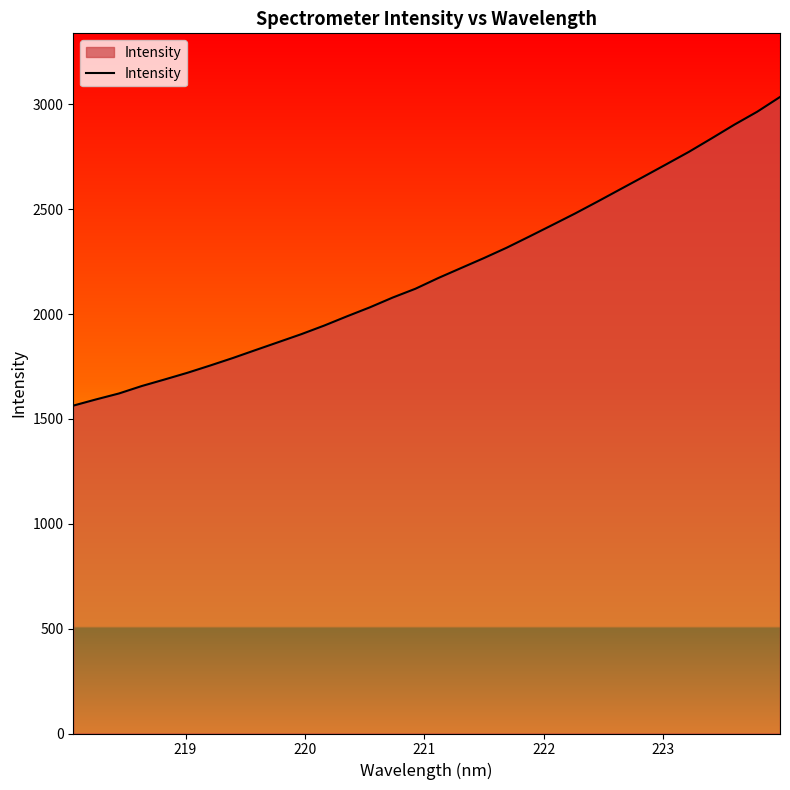

What is the maximum value shown in the chart?

3034.8